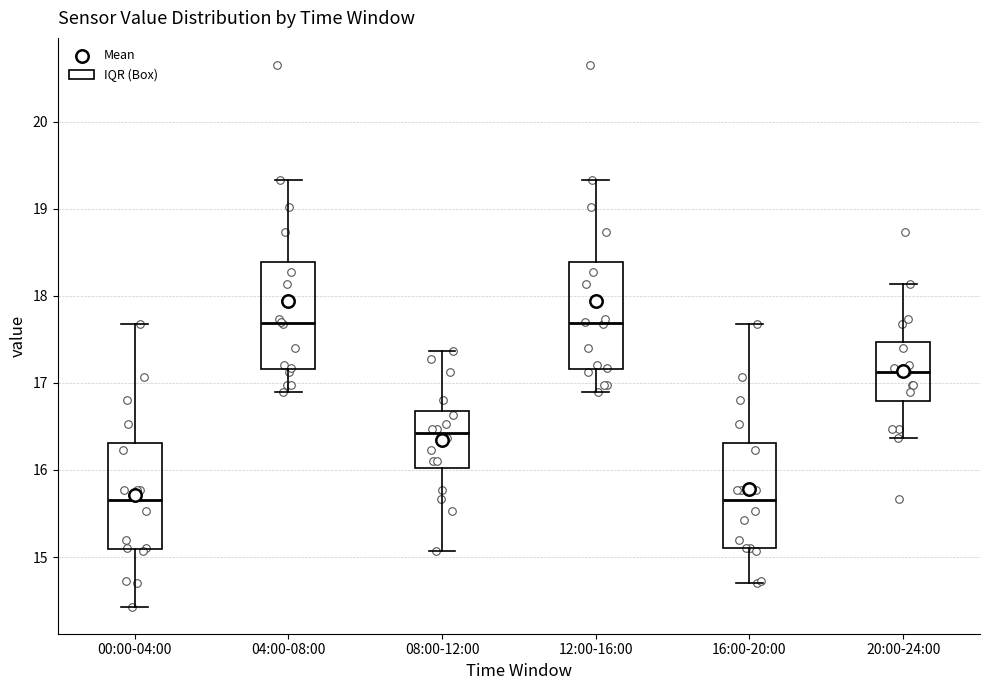

Where does the upper whisker of the box for 04:00-08:00 end on the y-axis? The values are not printed on the chart, so give them approximately, as read against the axis.

19.3